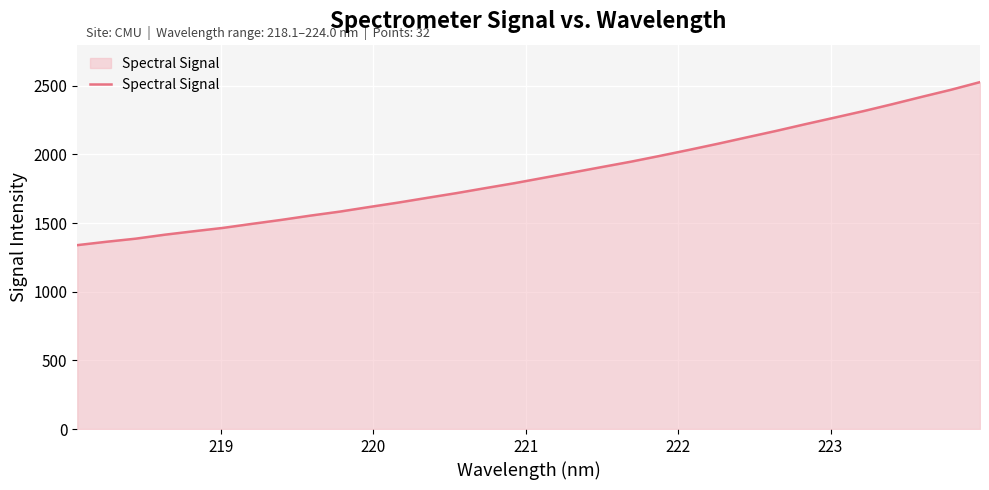

What is the greatest value displayed?

2527.2